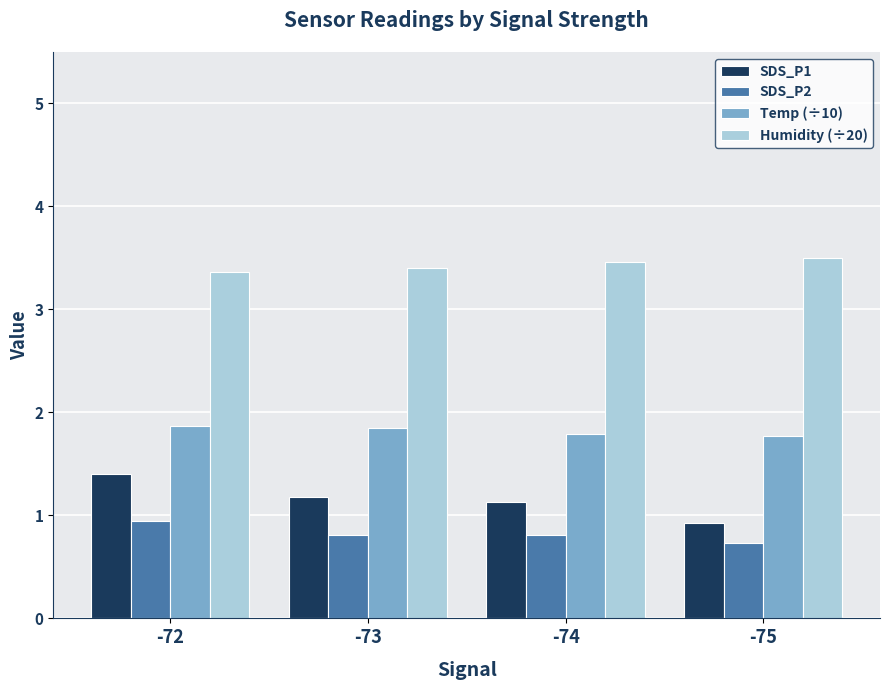

At which label does SDS_P2 reach its minimum?

-75